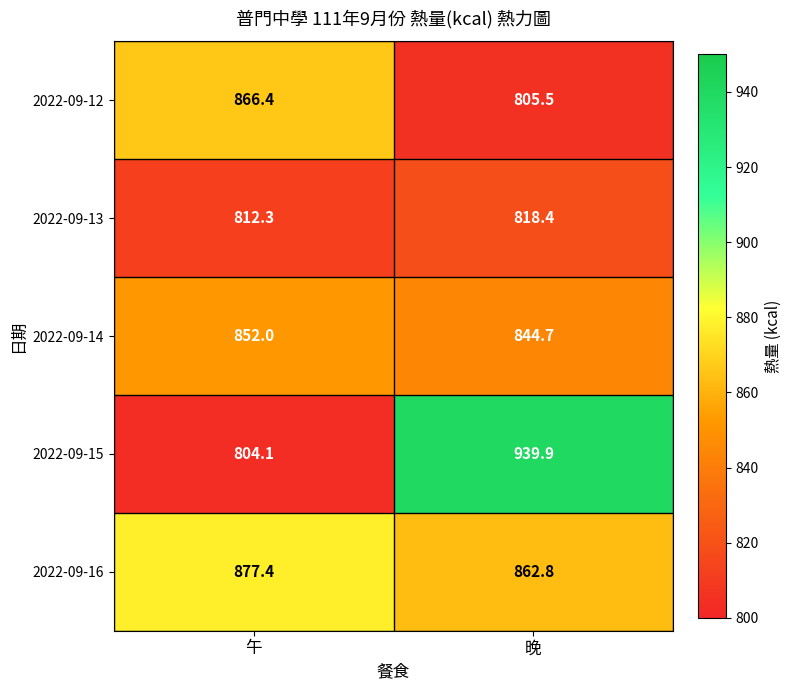

Which series has the largest range (max minus min)?

2022-09-15